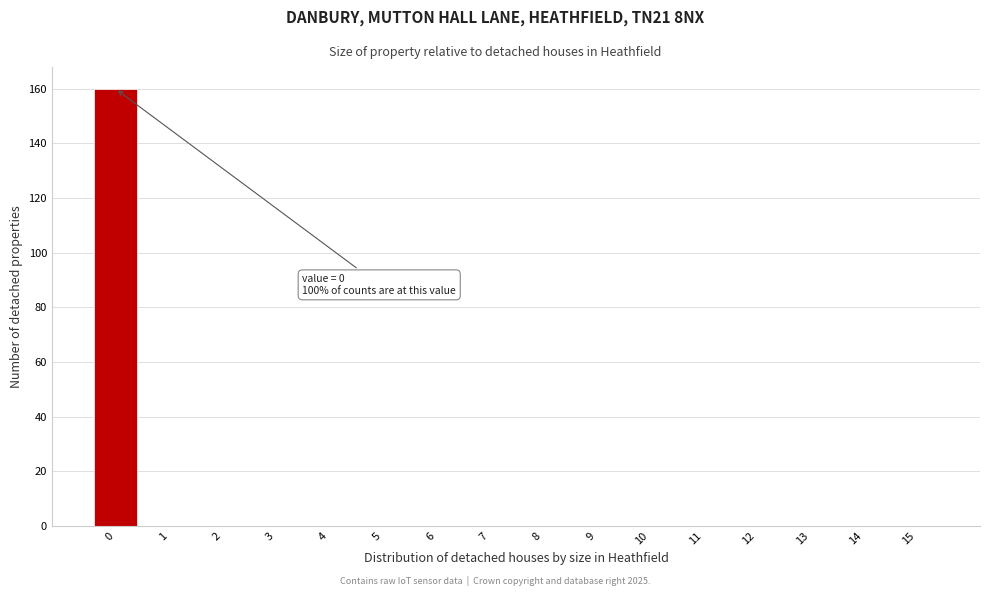

Reading left to right, what are all the values shown in this chart?

0=160	1=0	2=0	3=0	4=0	5=0	6=0	7=0	8=0	9=0	10=0	11=0	12=0	13=0	14=0	15=0